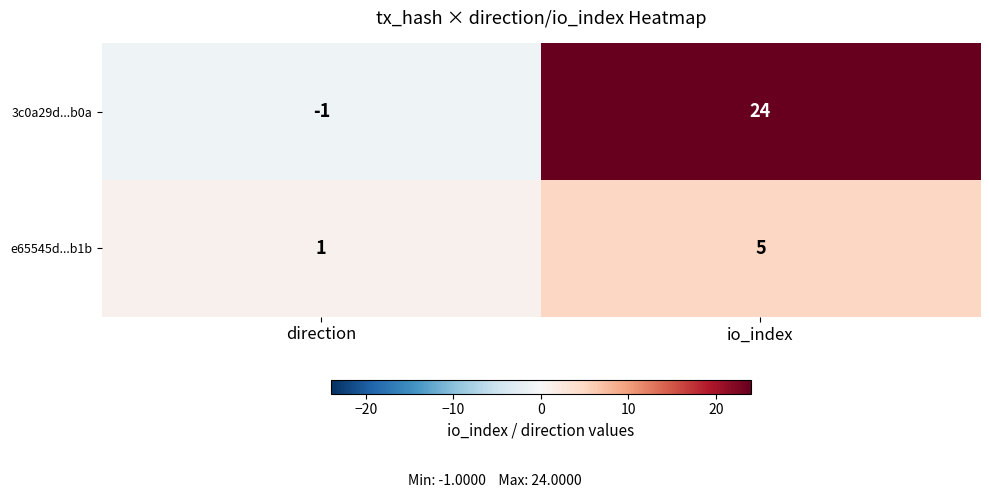

Which series has the largest total across all categories?

3c0a29d...b0a